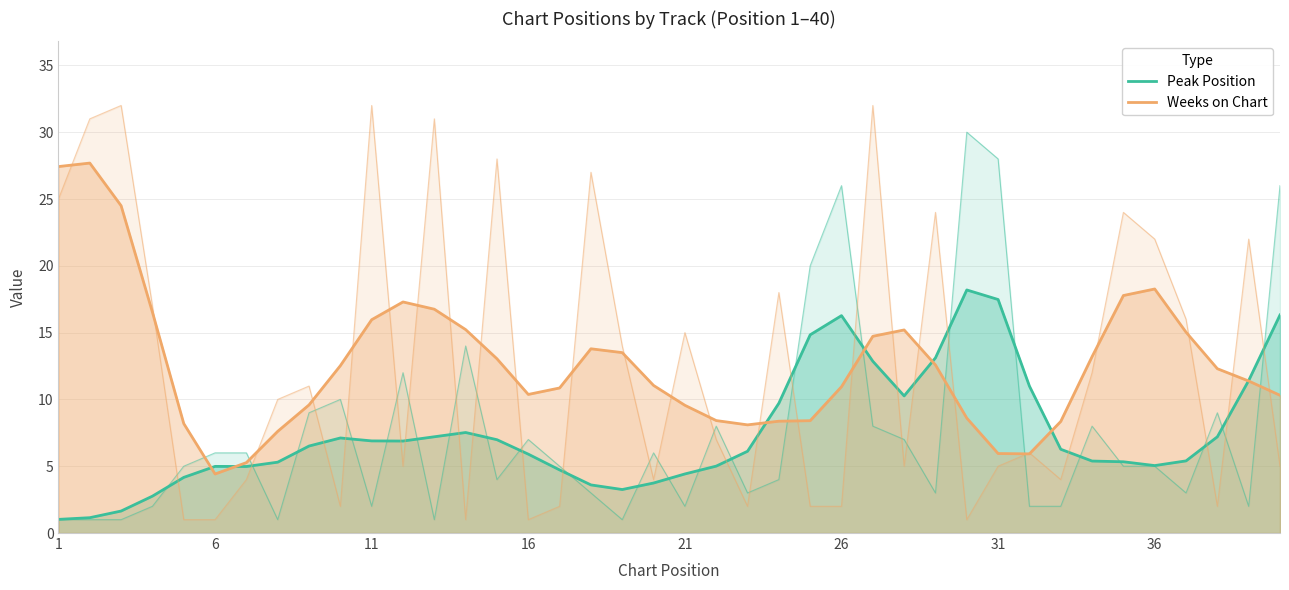

What are all the series names shown in the legend?

Peak Position, Weeks on Chart